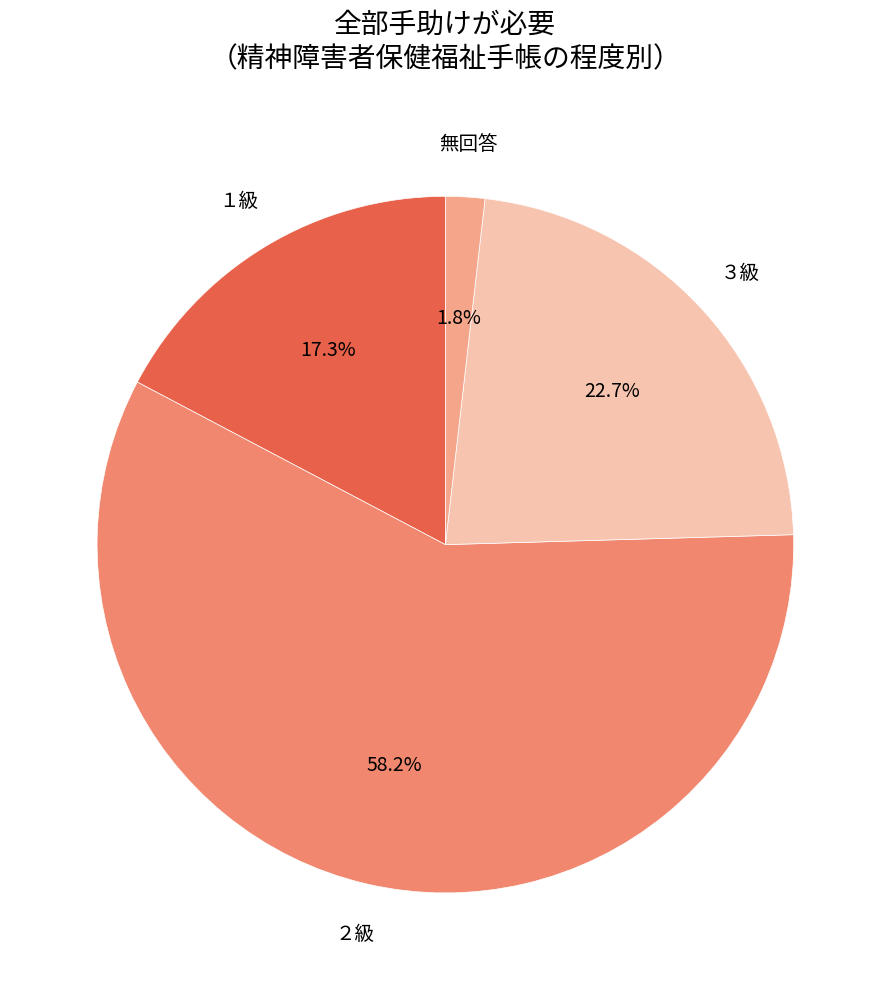

How much of the chart is everything except １級?

82.7%